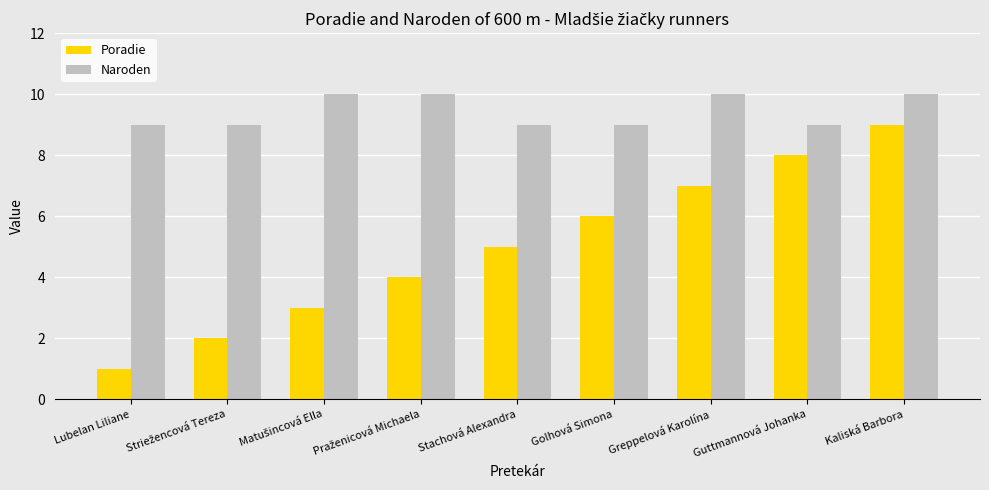

Which series has the largest total across all categories?

Naroden